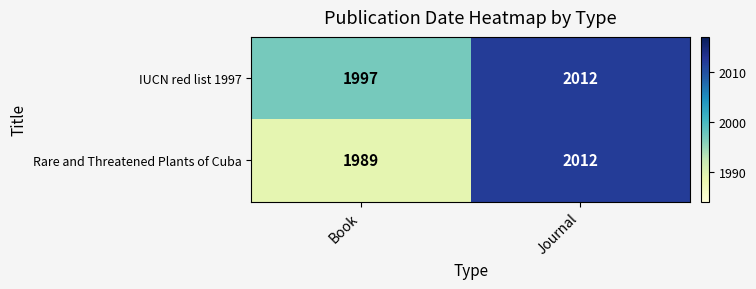

What is the difference between the maximum and minimum values in the Rare and Threatened Plants of Cuba series?

23